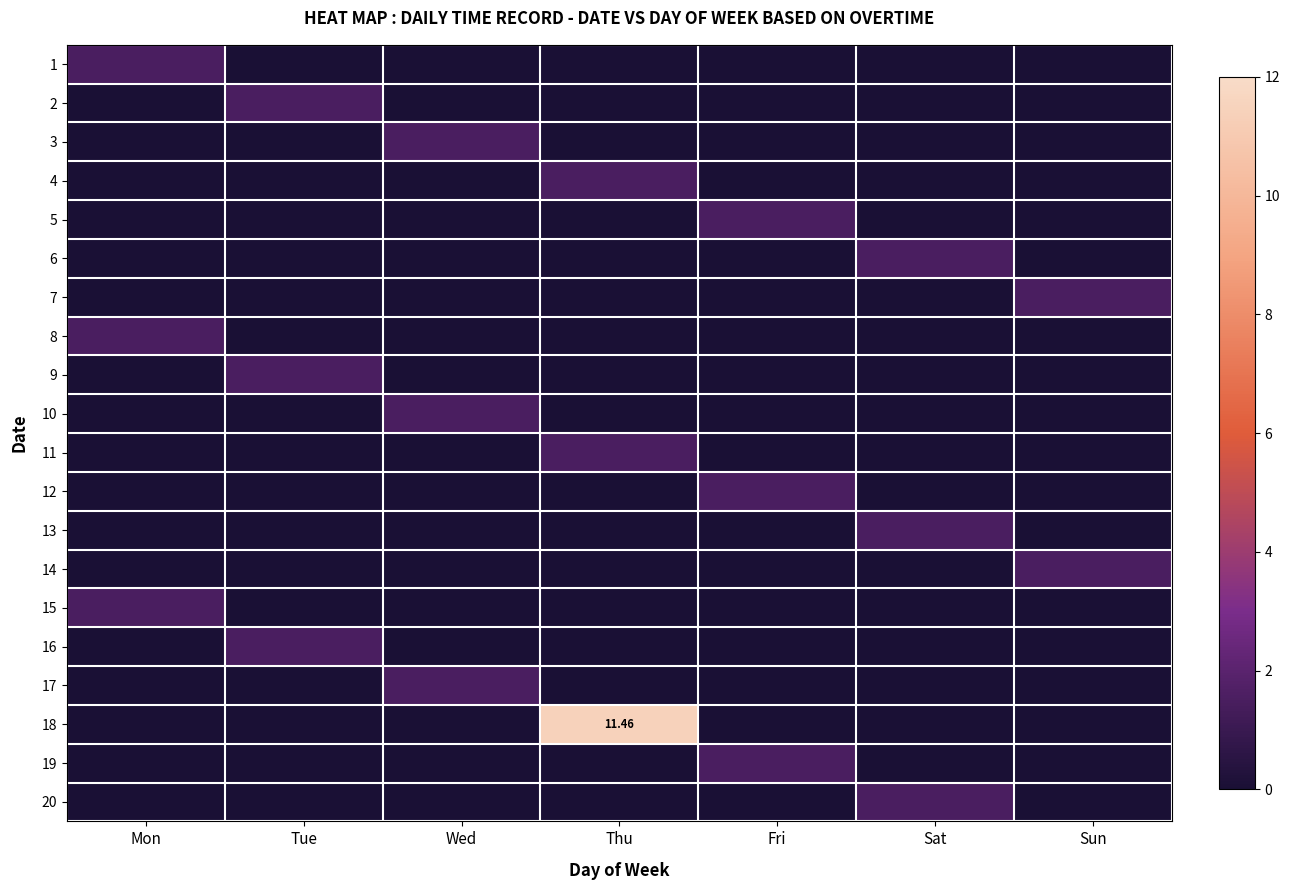

At which category is the sum across all series the highest?

Thu